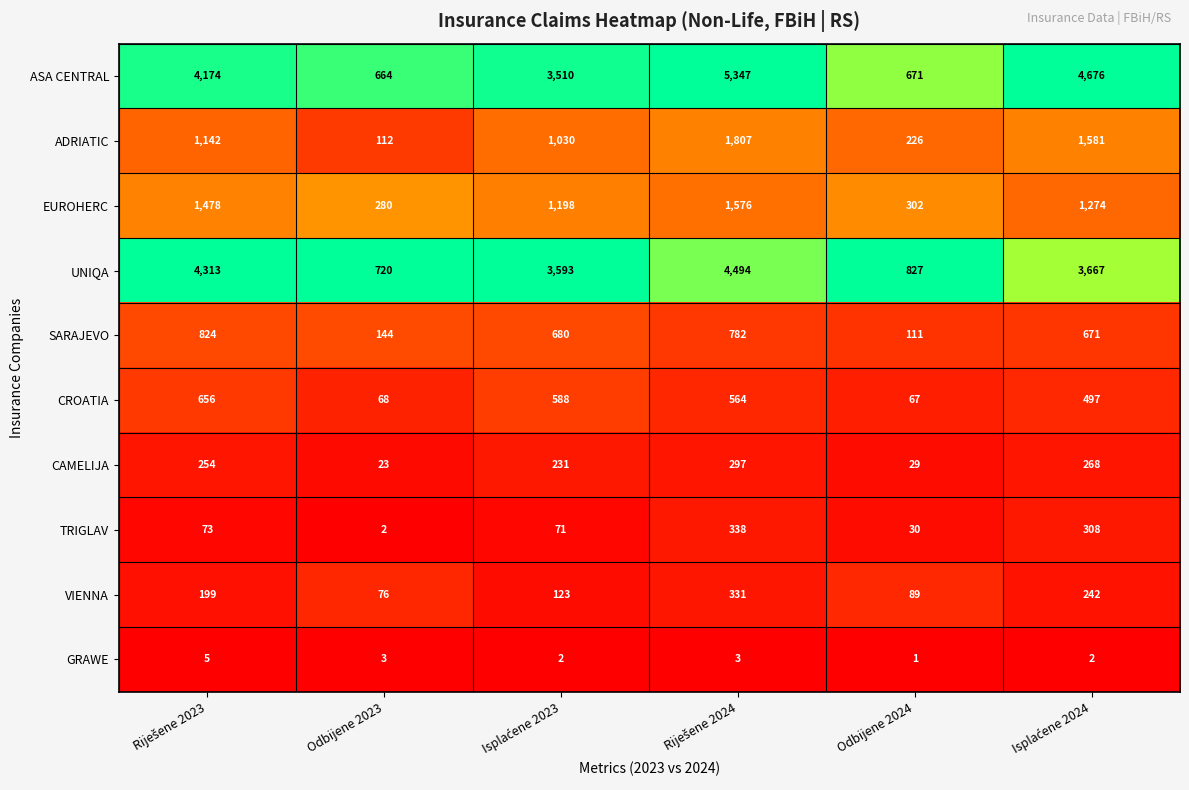

List the series in order of their peak value, highest first.

ASA CENTRAL, UNIQA, ADRIATIC, EUROHERC, SARAJEVO, CROATIA, TRIGLAV, VIENNA, CAMELIJA, GRAWE